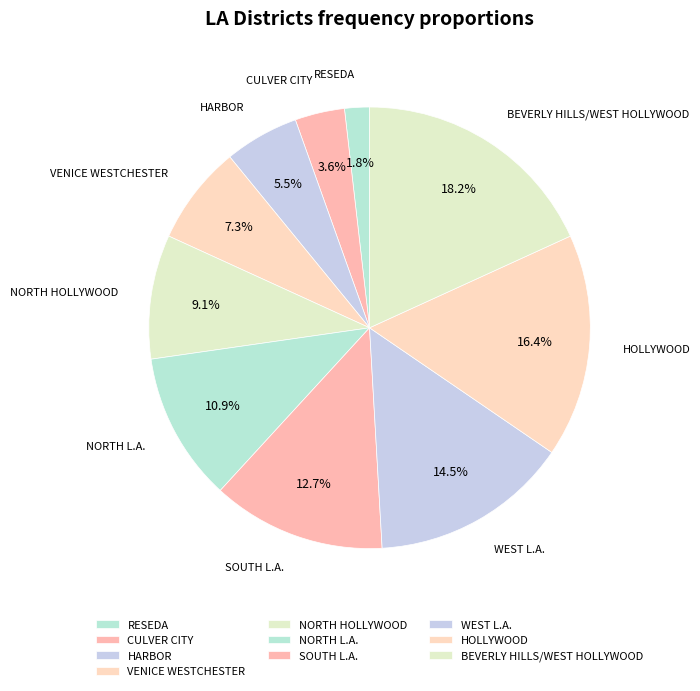

To the nearest percent, what is the difference between the largest and smallest slice percentages?

16%